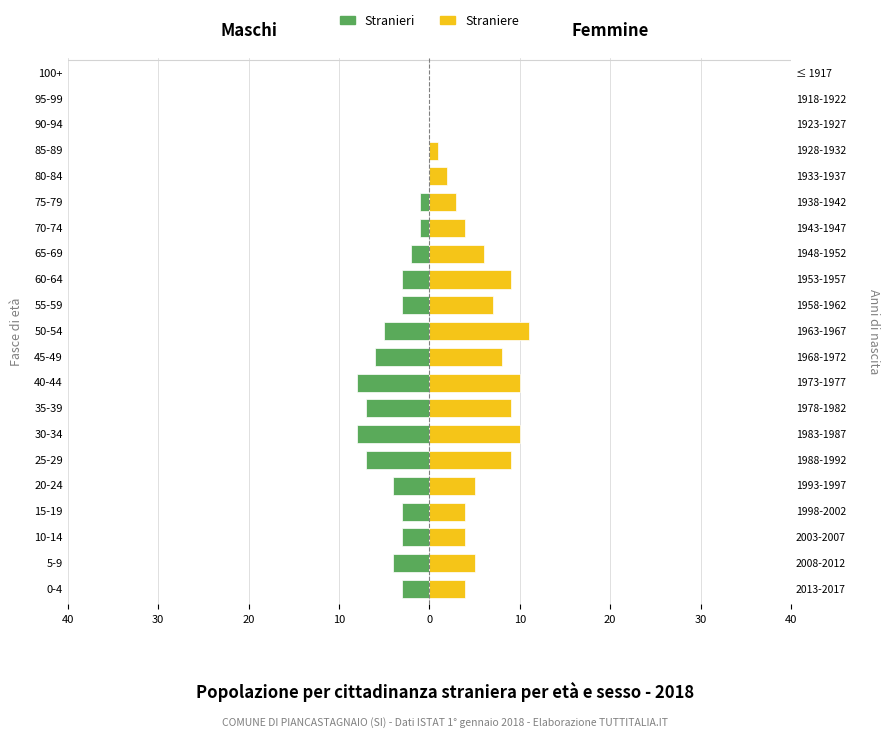

Reading left to right, list all the values displayed in this chart.

Stranieri: -3	-4	-3	-3	-4	-7	-8	-7	-8	-6	-5	-3	-3	-2	-1	-1	0	0	0	0	0
Straniere: 4	5	4	4	5	9	10	9	10	8	11	7	9	6	4	3	2	1	0	0	0